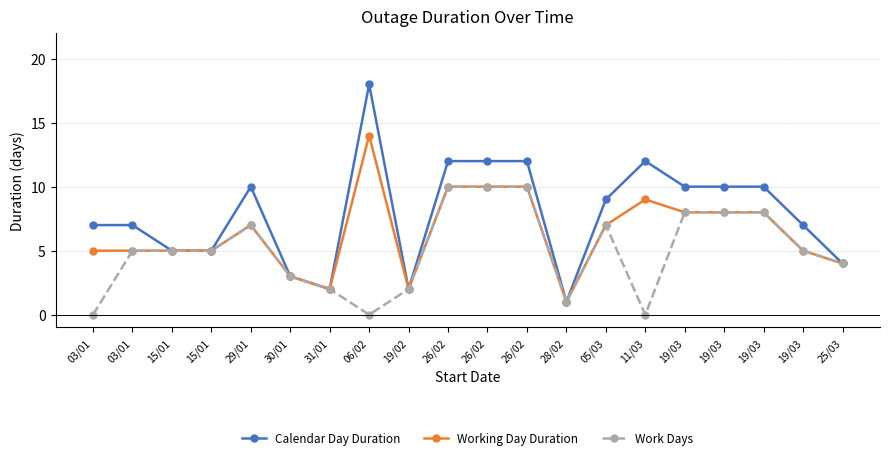

The Calendar Day Duration series shows 6 at 25/03. True or false?

False